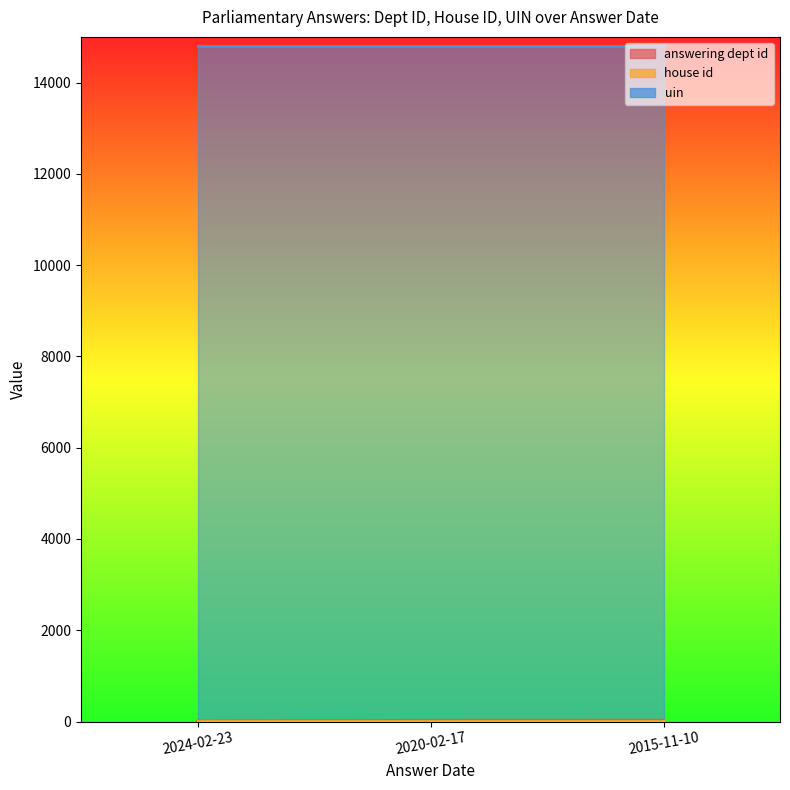

What value does the uin series have at 2015-11-10?

14807